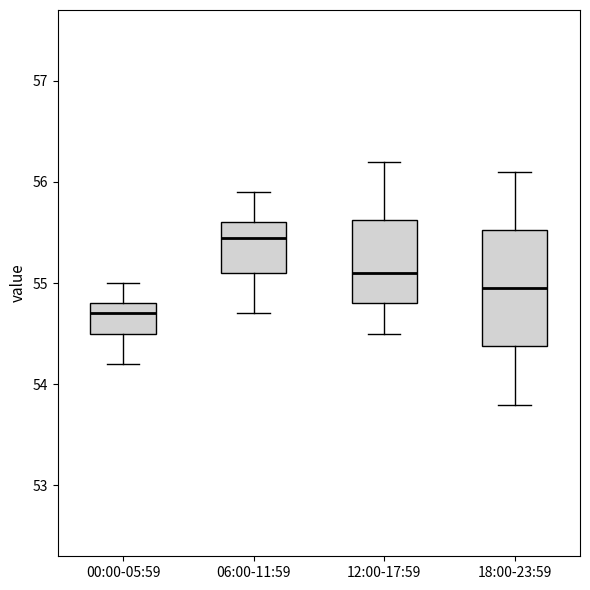

Reading left to right, read every box against the y-axis: the position of its median line, the range the box covers, and the ends of its whiskers. The values are not printed on the chart, so give them approximately, as read against the axis.

00:00-05:59: median 54.7, box 54.5 to 54.8, whiskers 54.2 to 55.0
06:00-11:59: median 55.5, box 55.1 to 55.6, whiskers 54.7 to 55.9
12:00-17:59: median 55.1, box 54.8 to 55.6, whiskers 54.5 to 56.2
18:00-23:59: median 55.0, box 54.4 to 55.5, whiskers 53.8 to 56.1